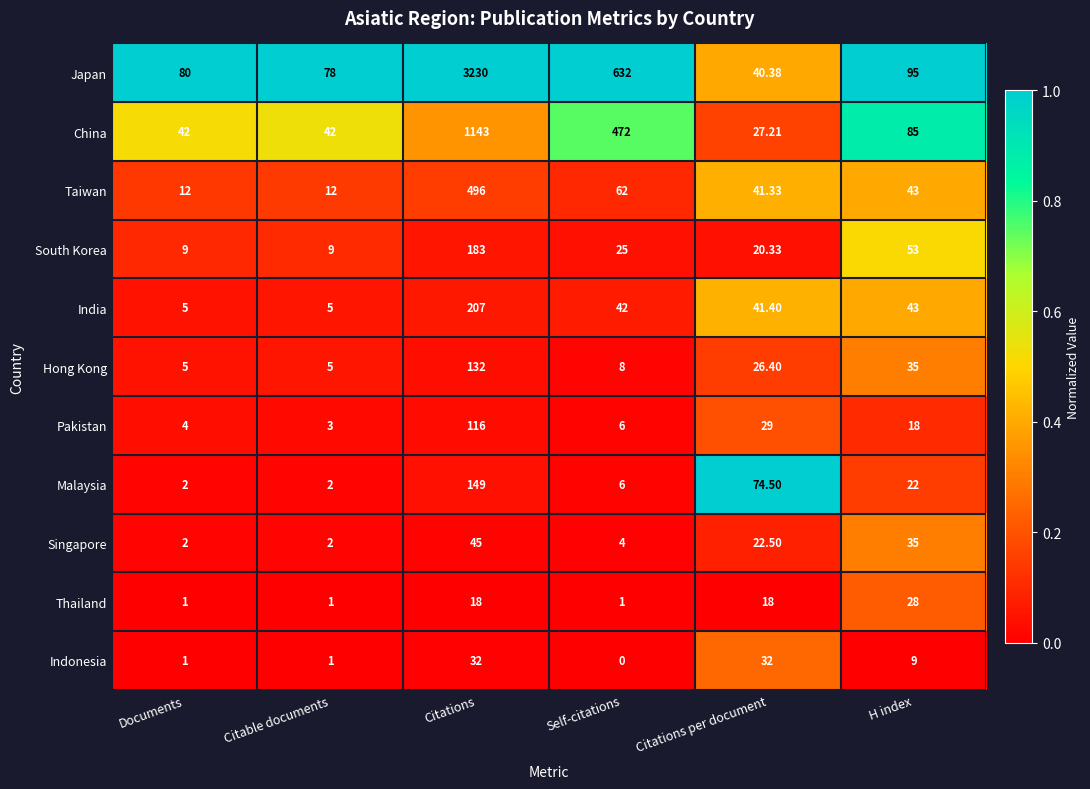

Which category has the highest value in the South Korea series?

Citations